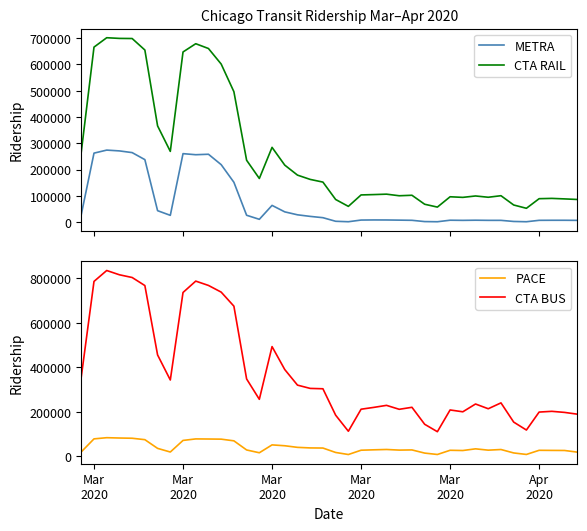

What is the lowest value of the CTA RAIL series?

53173